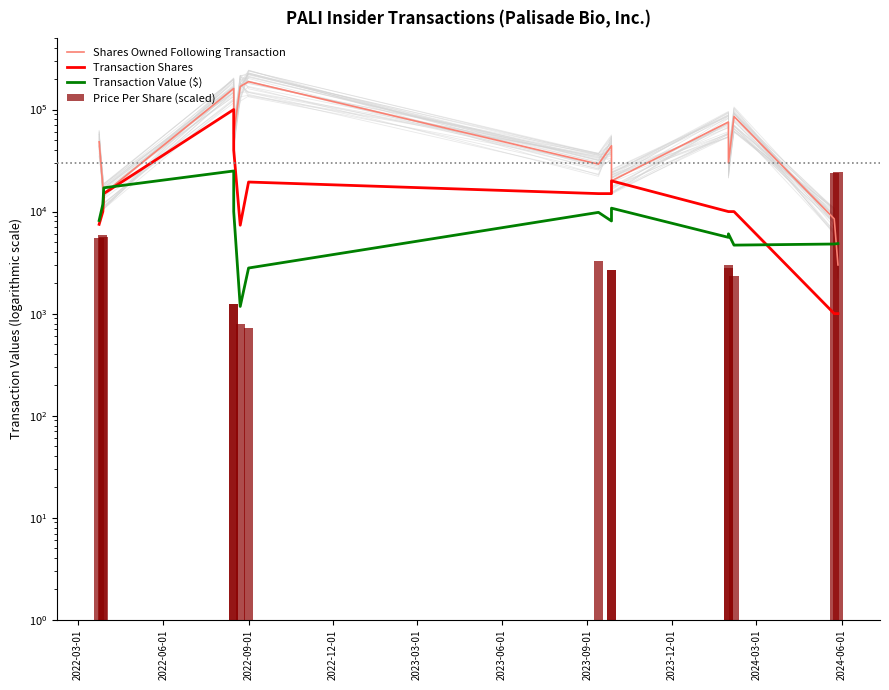

What is the difference between the maximum and minimum values in the Shares Owned Following Transaction series?

184594.0